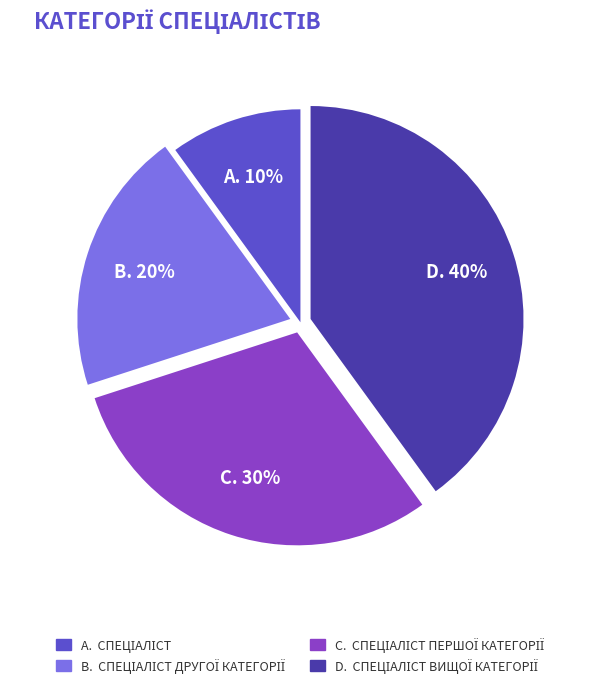

Is there a majority slice in this chart?

No